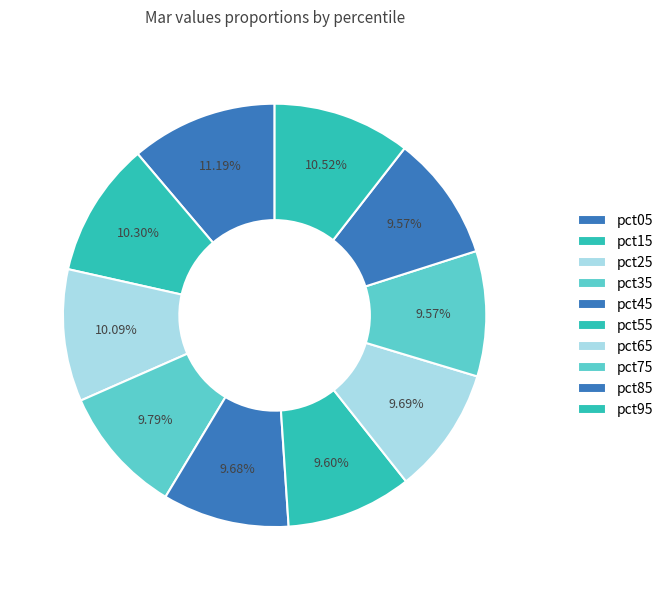

How many slices are in this pie chart?

10